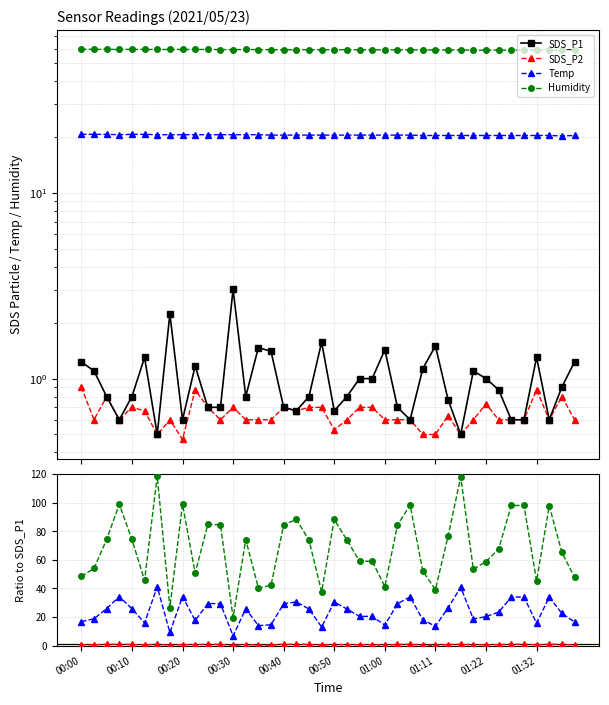

What is the value of the SDS_P2 point at the 33rd from the left?

0.7